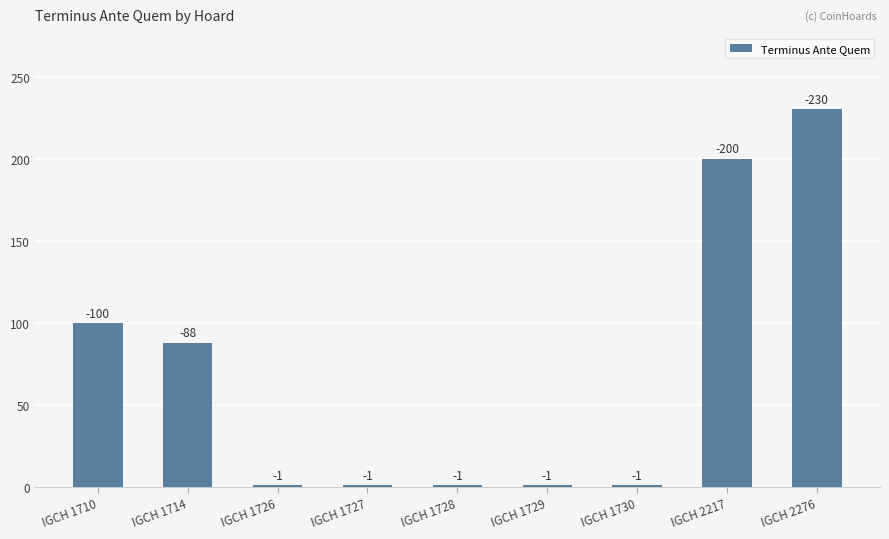

List the labels in order of value, smallest first.

IGCH 1726, IGCH 1727, IGCH 1728, IGCH 1729, IGCH 1730, IGCH 1714, IGCH 1710, IGCH 2217, IGCH 2276